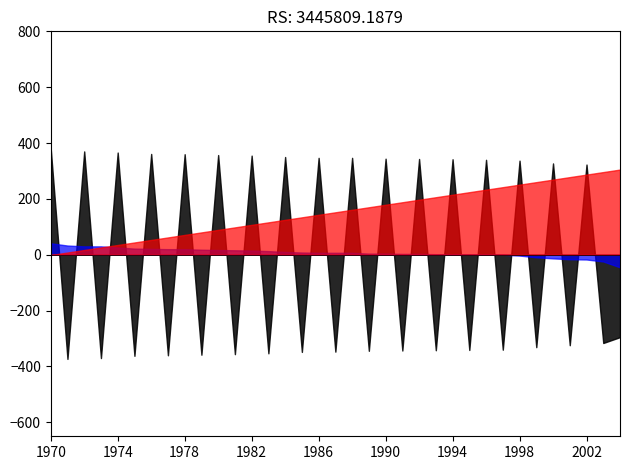

What is the maximum value shown in the chart?

381